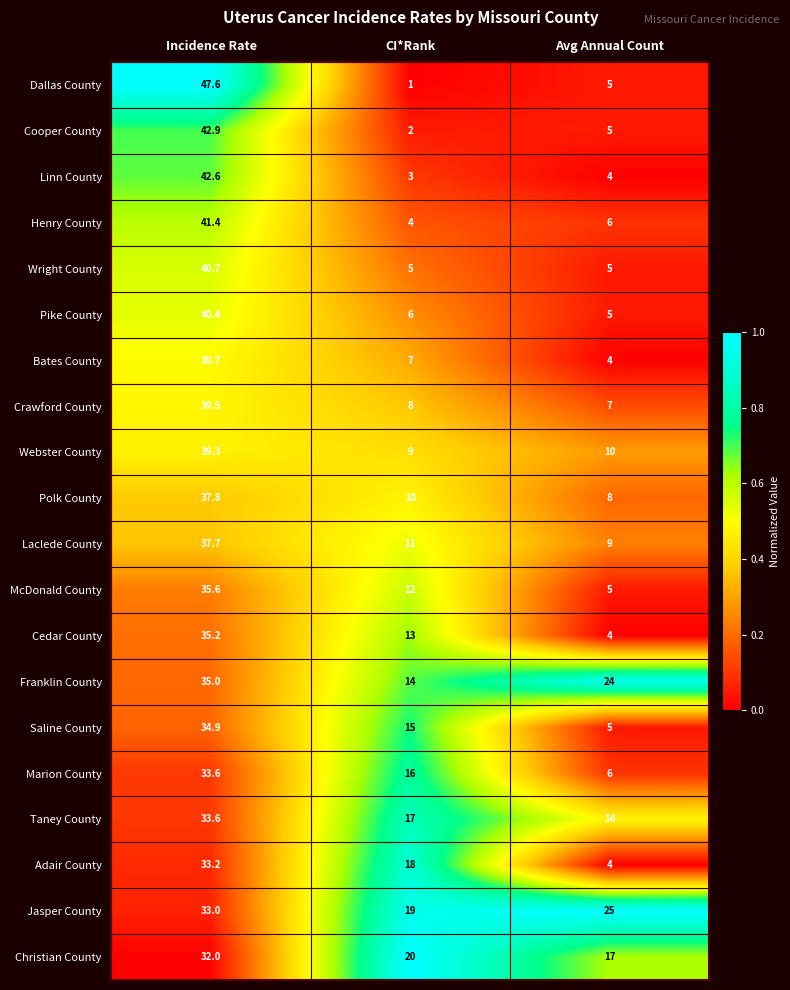

Which series has the widest spread of values?

Dallas County